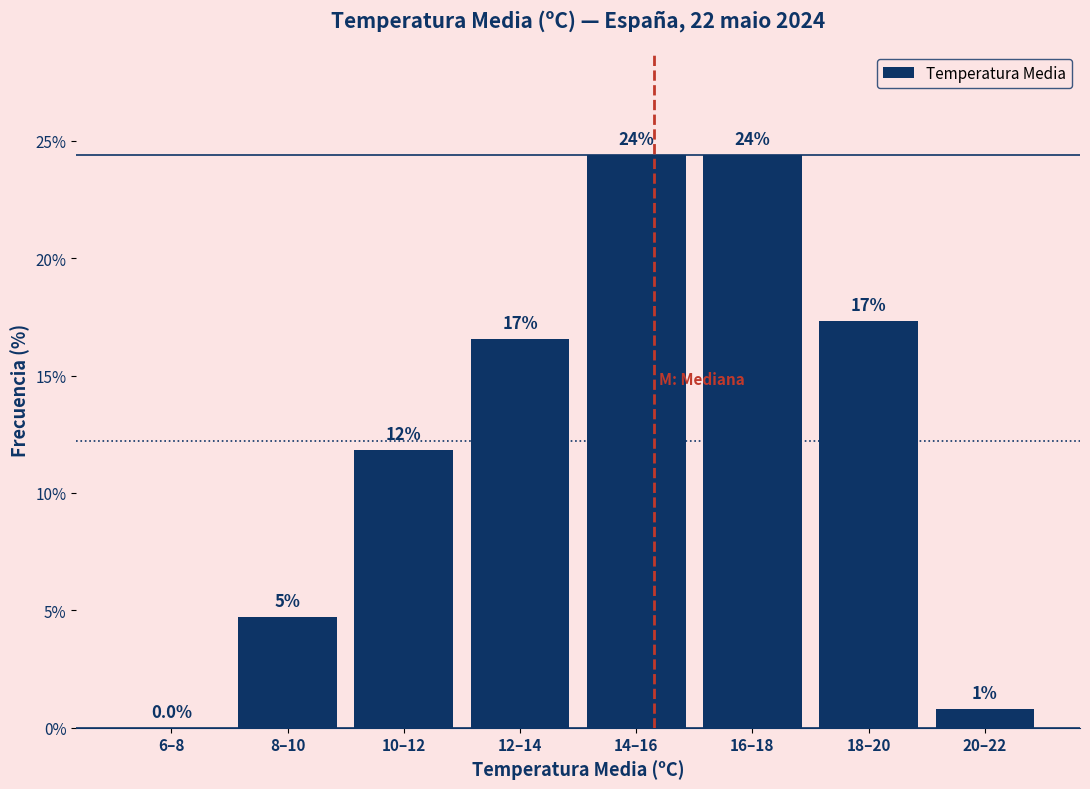

Are the bars horizontal?

No